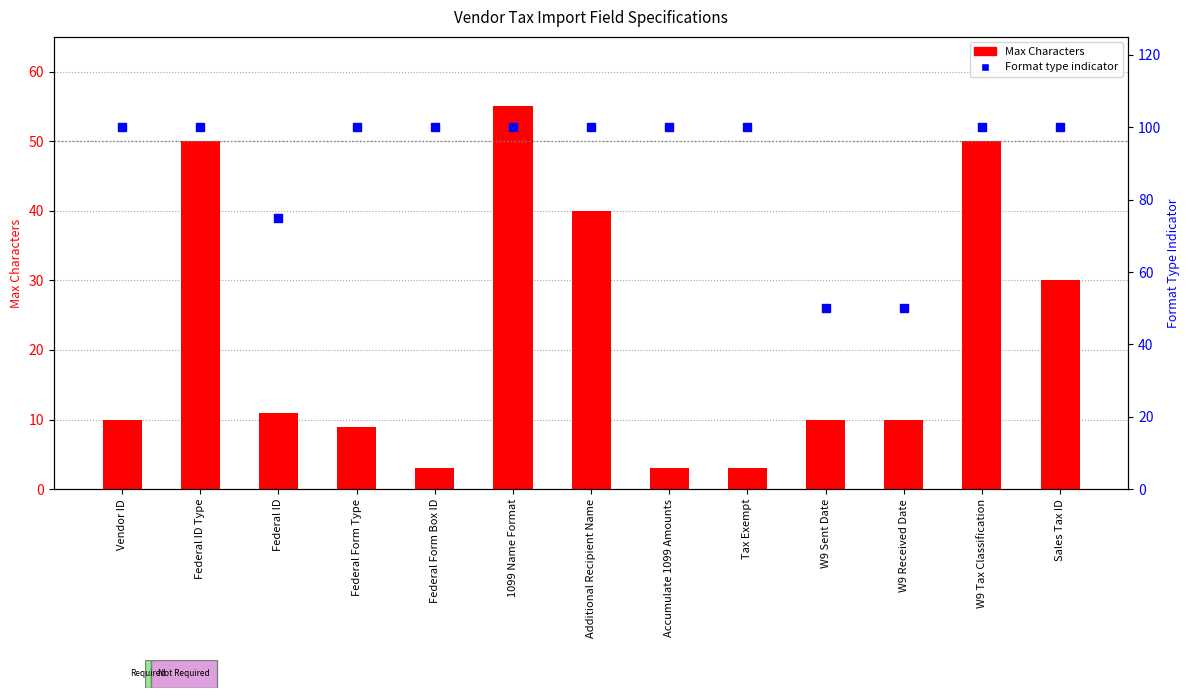

At how many categories does at least one series exceed 32?

13